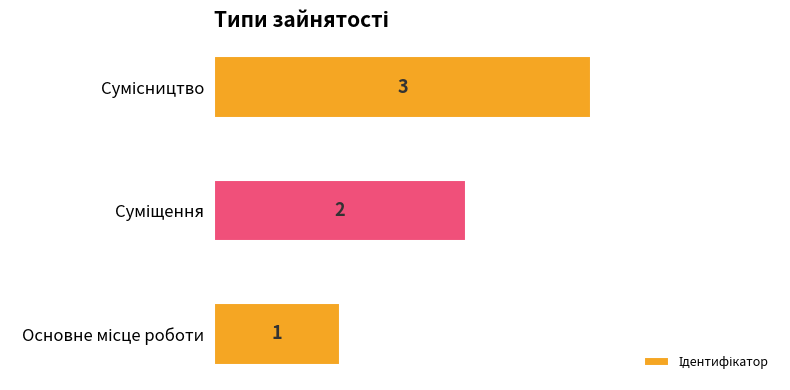

What is the greatest value displayed?

3